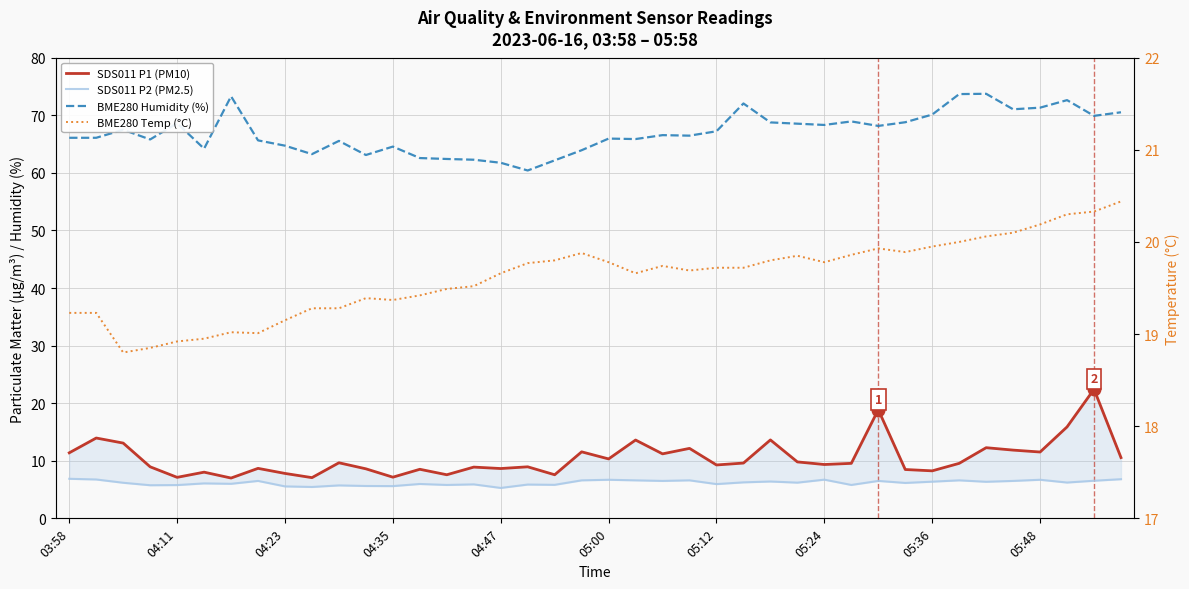

Is this an area chart (filled region under the line)?

No